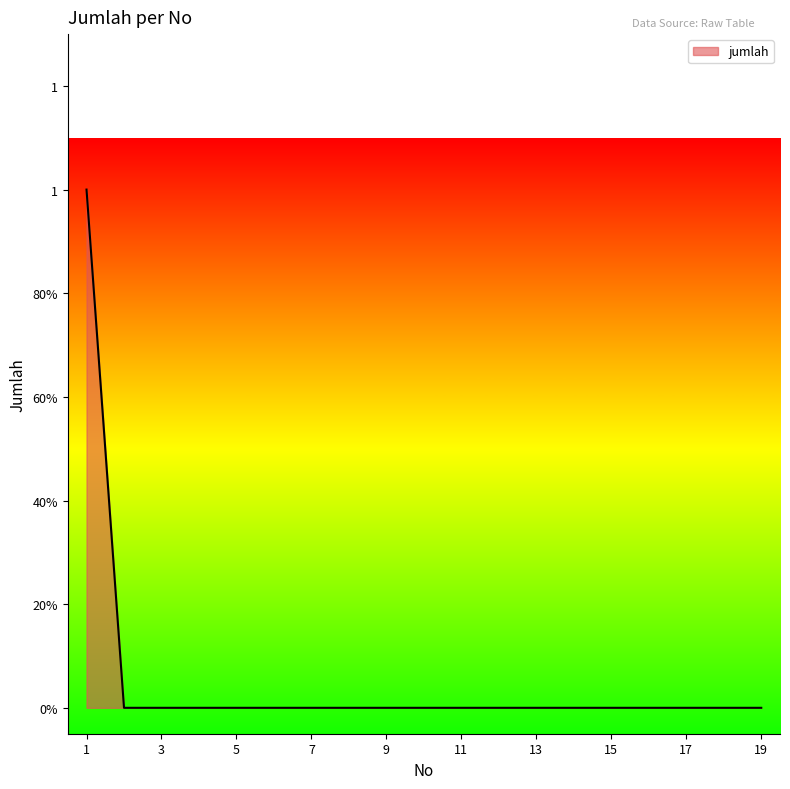

List the labels in order of value, largest first.

1, 2, 3, 4, 5, 6, 7, 8, 9, 10, 11, 12, 13, 14, 15, 16, 17, 18, 19